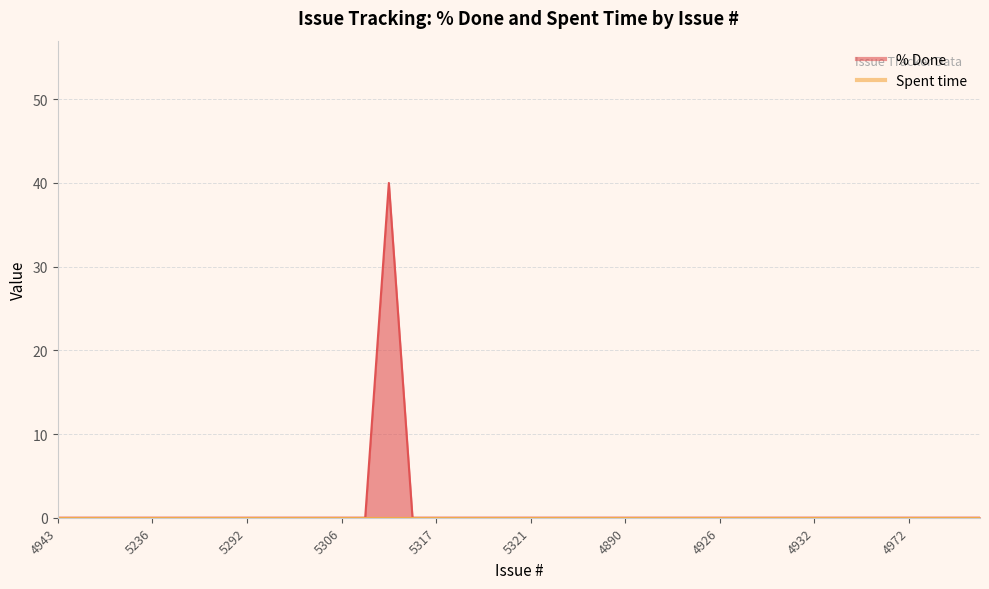

At which category does the data reach its first local peak?

5327